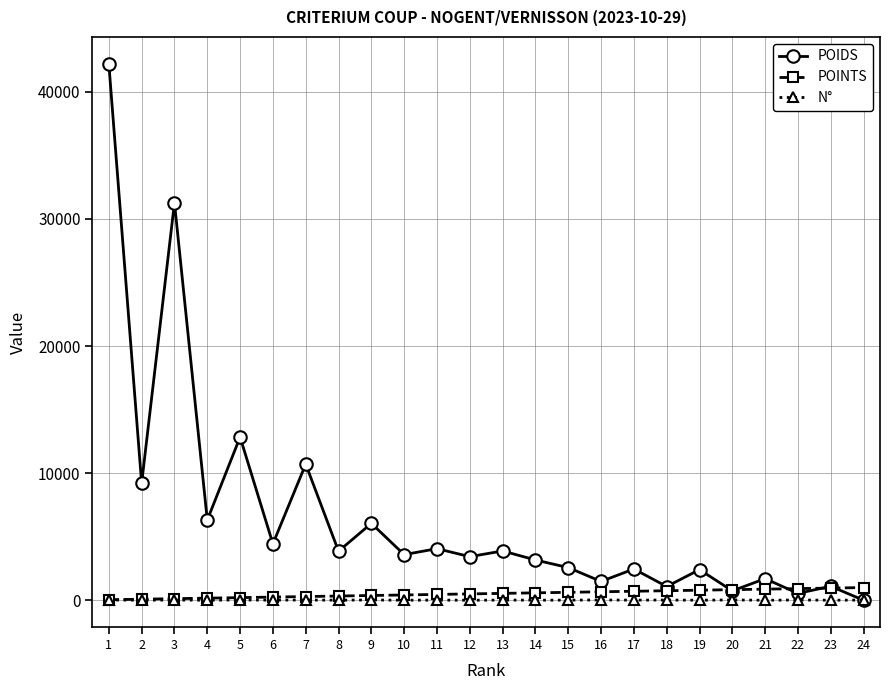

At which category does POIDS reach its first local peak?

3